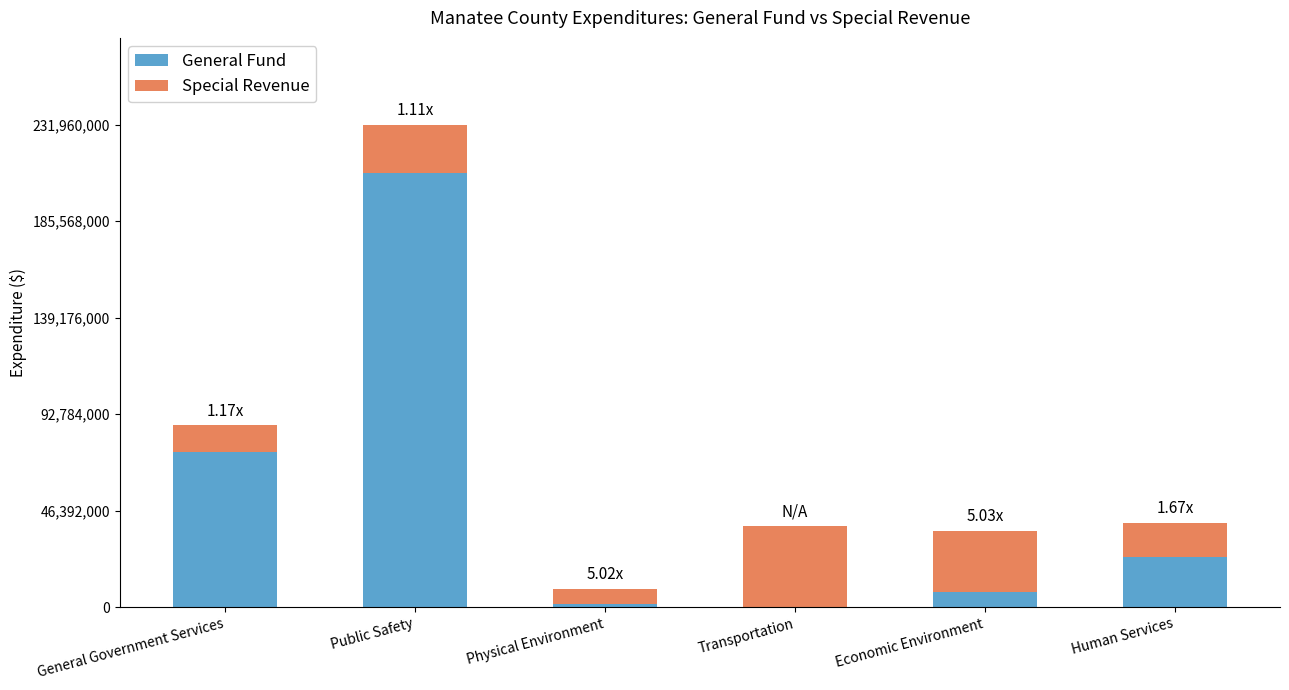

What are all the series names shown in the legend?

General Fund, Special Revenue